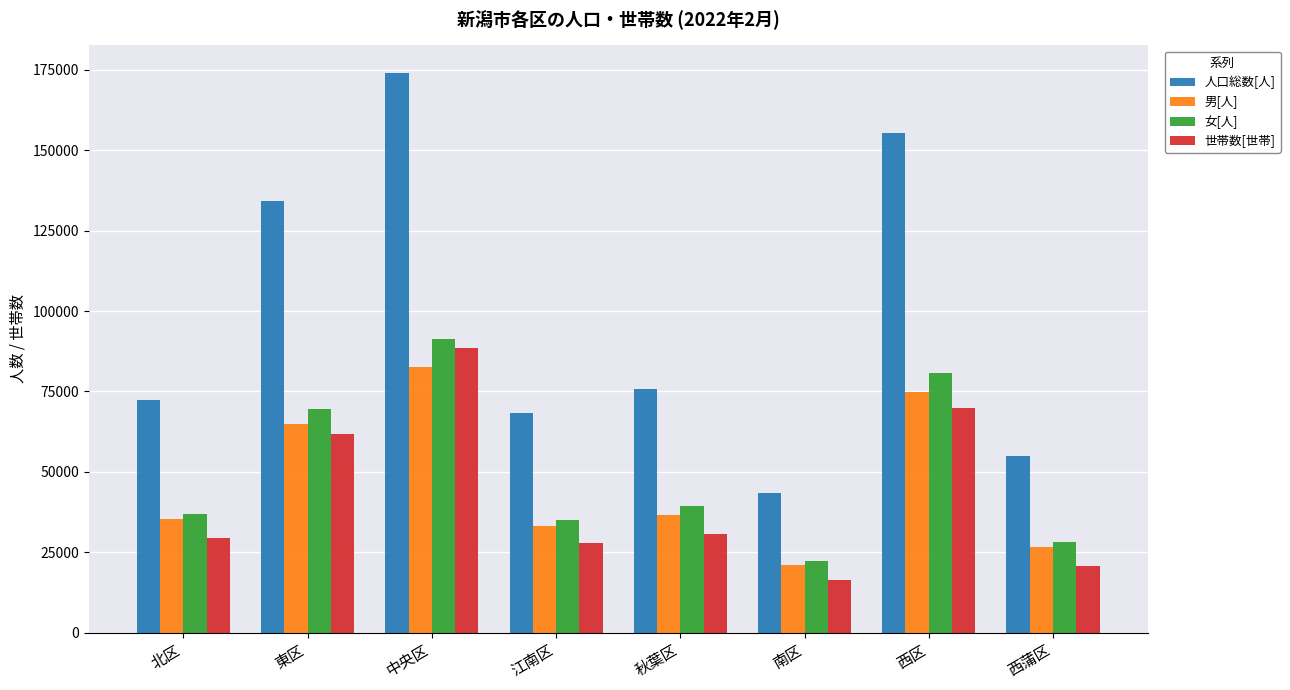

At how many categories does at least one series exceed 31487?

8